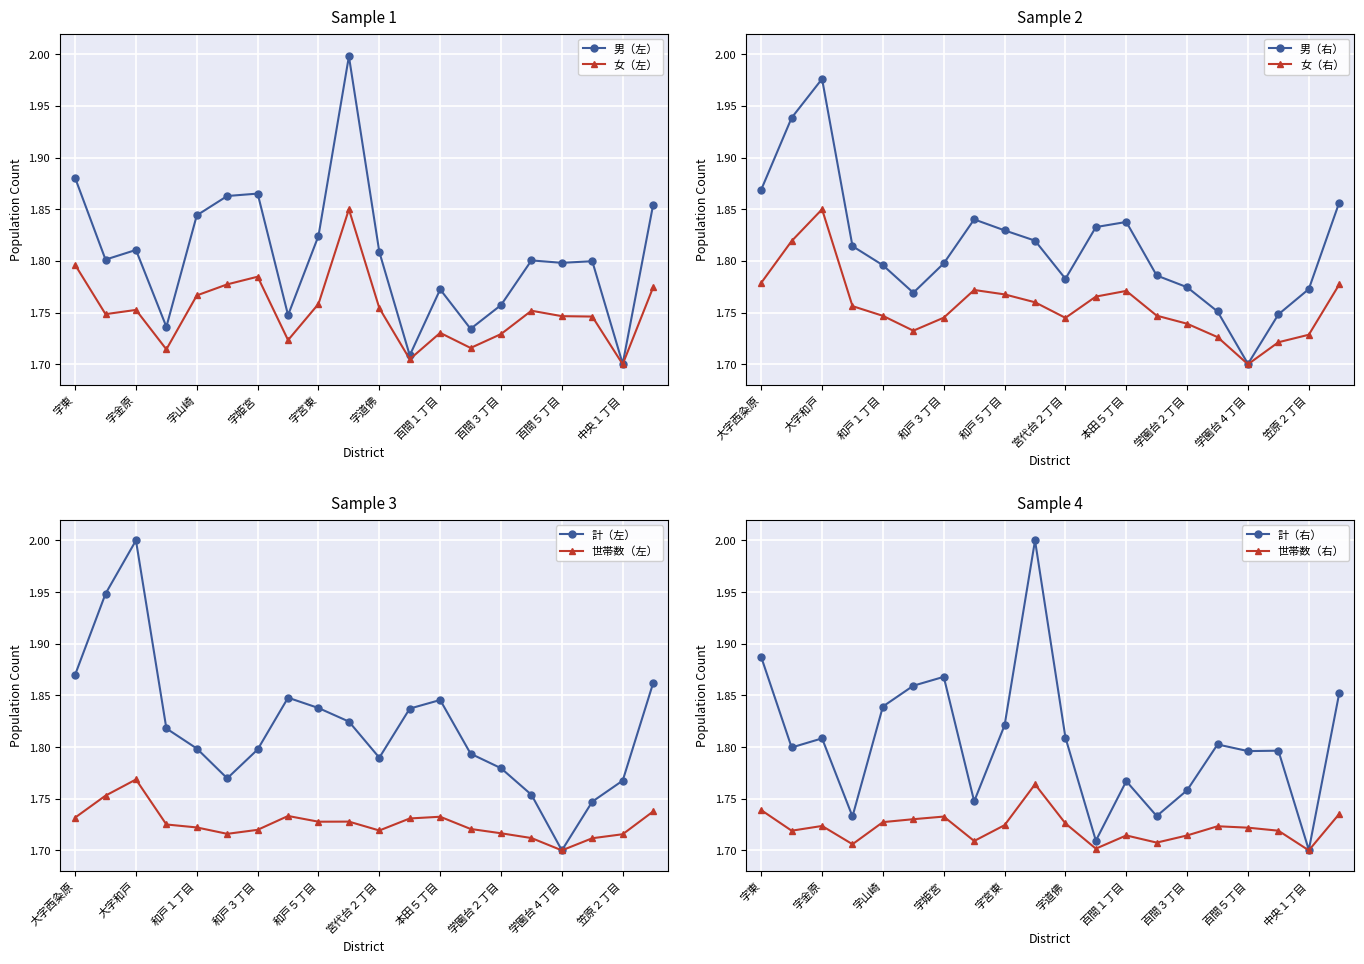

What is the sum of all 男（左） values?

36.1